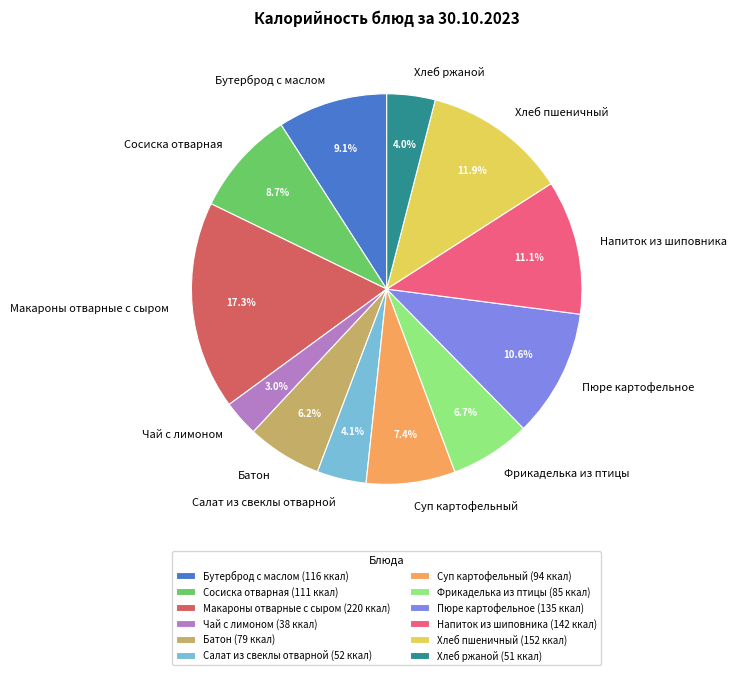

The Напиток из шиповника slice represents 1% of the pie. True or false?

False